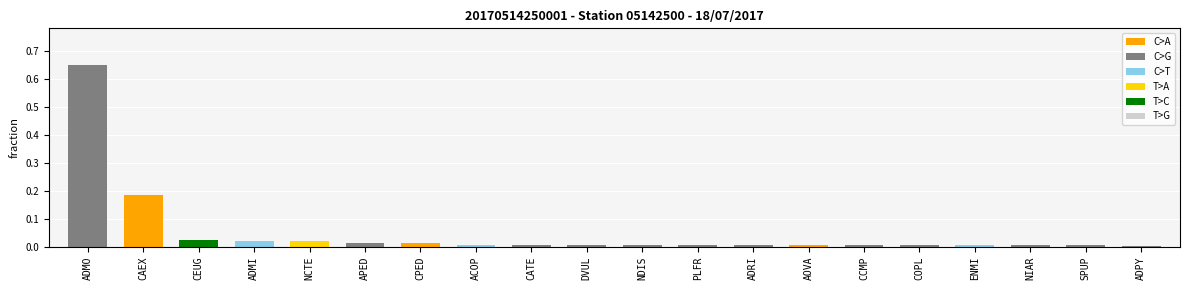

What position from the left is ADRI?

13